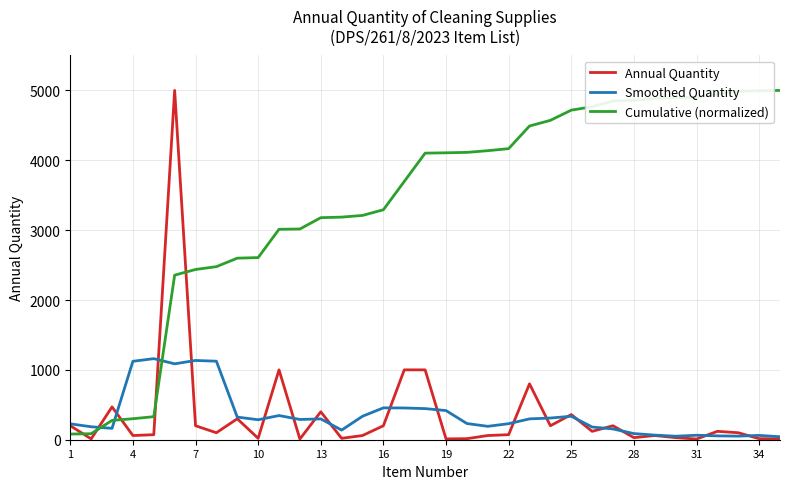

Which series has the largest total across all categories?

Cumulative (normalized)